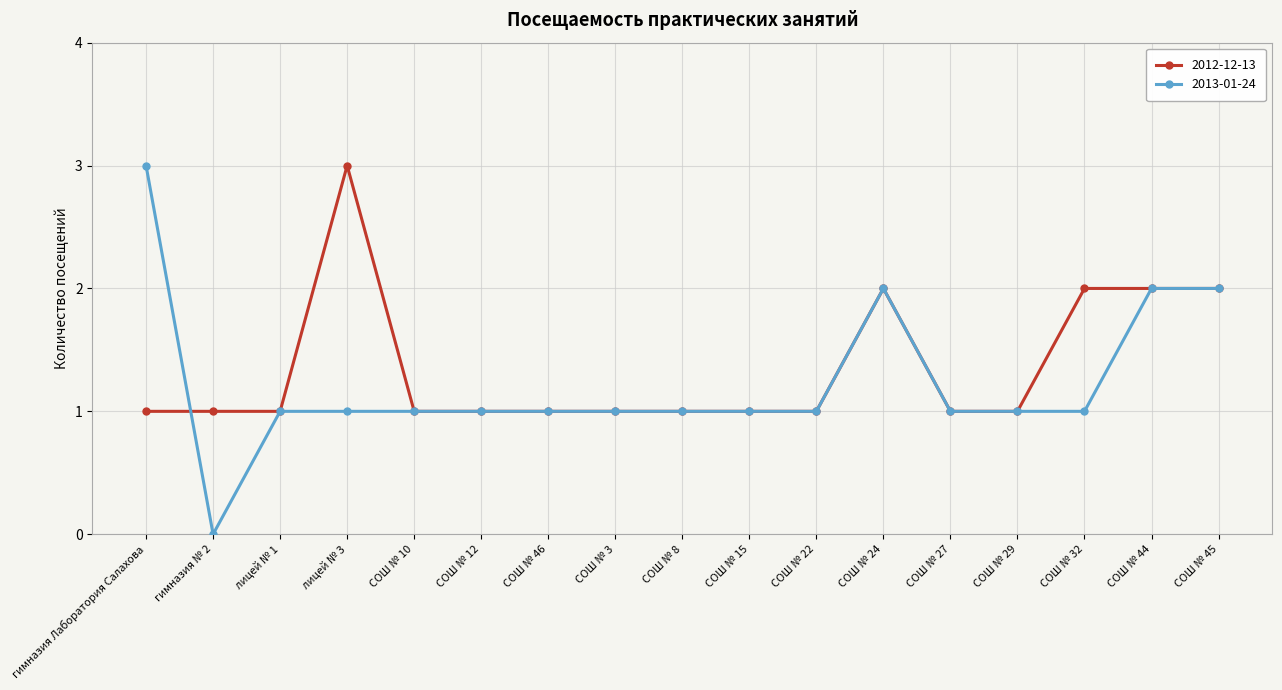

What is the label of the 4th point from the right?

СОШ № 29